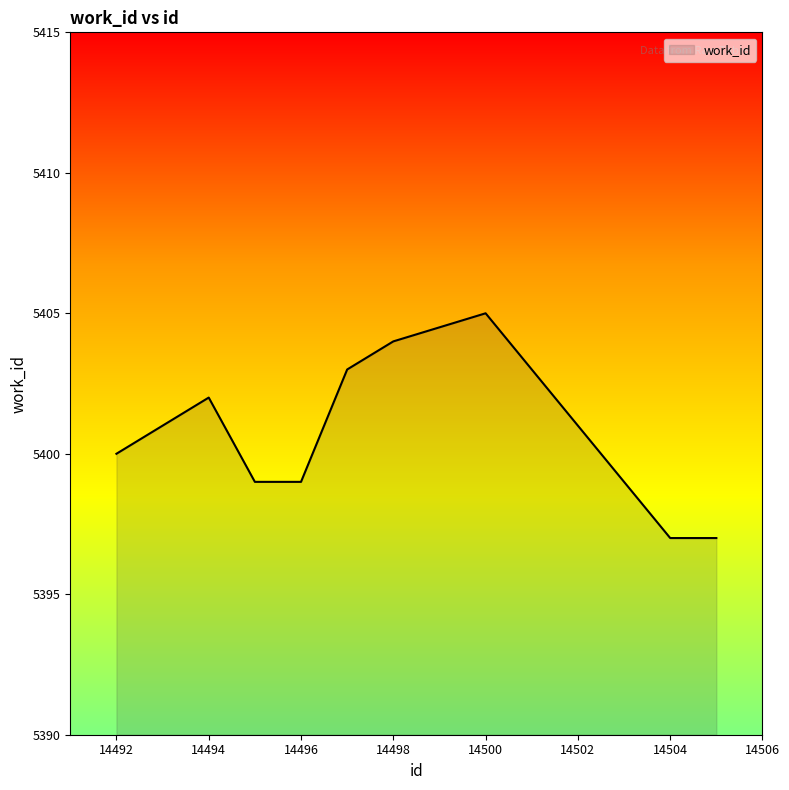

What is the smallest value displayed?

5397